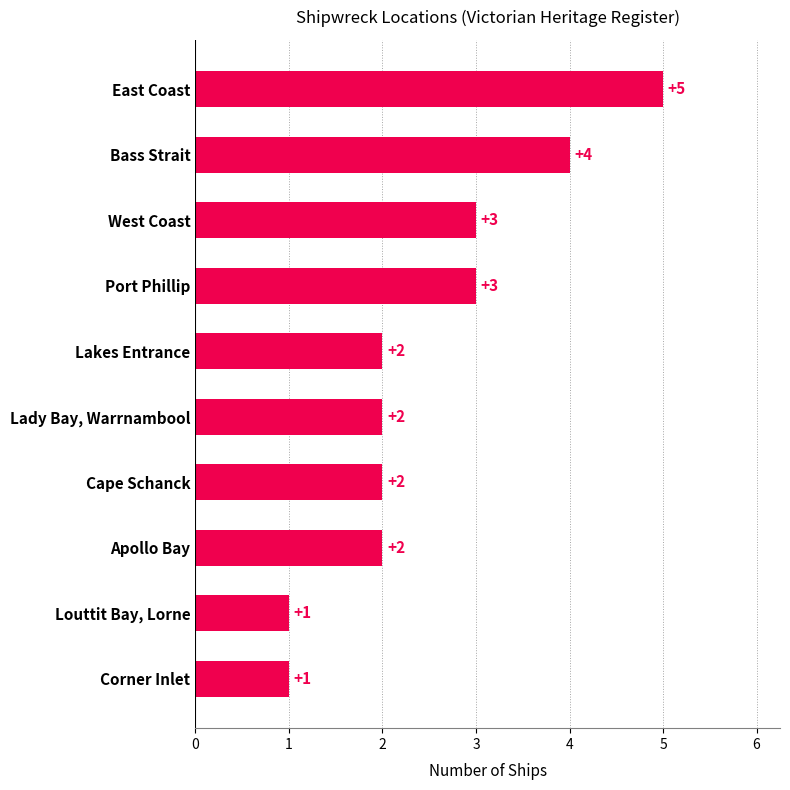

How many bars are there in total?

10